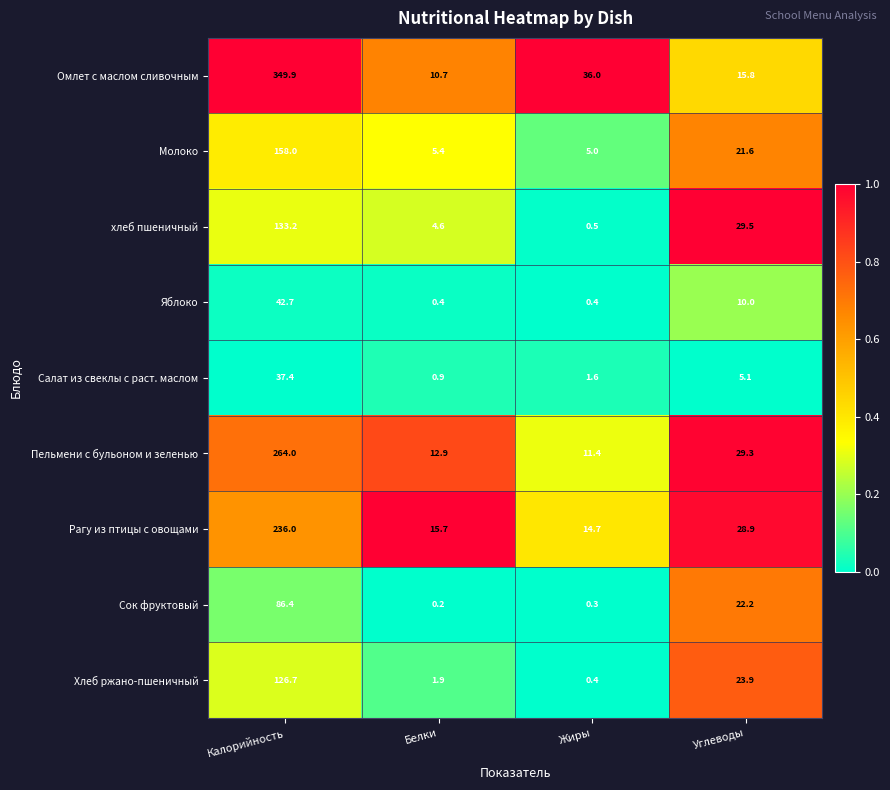

At which label is хлеб пшеничный closest to 66?

Углеводы